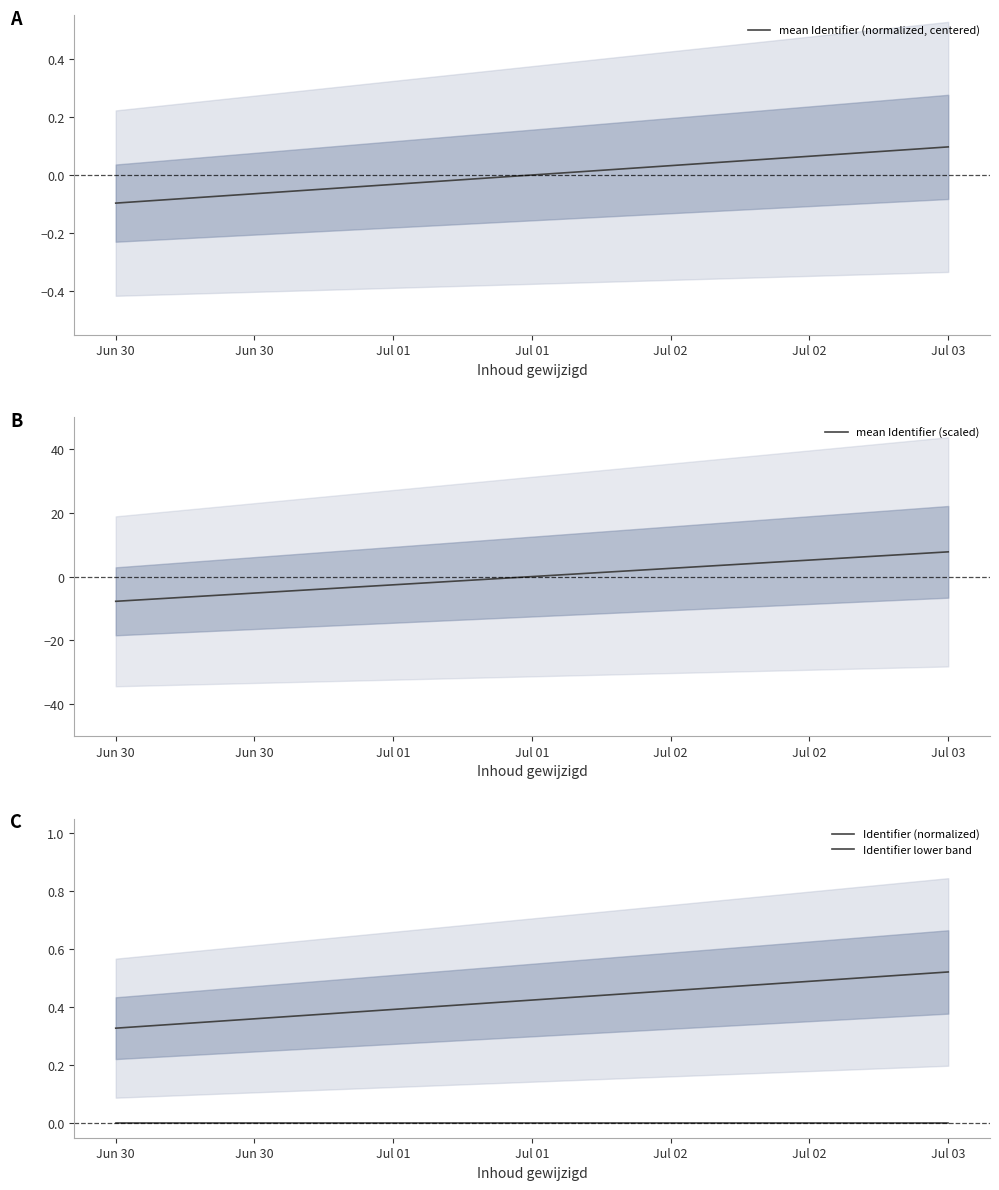

What are all the series names shown in the legend?

mean Identifier (normalized, centered), mean Identifier (scaled), Identifier (normalized), Identifier lower band